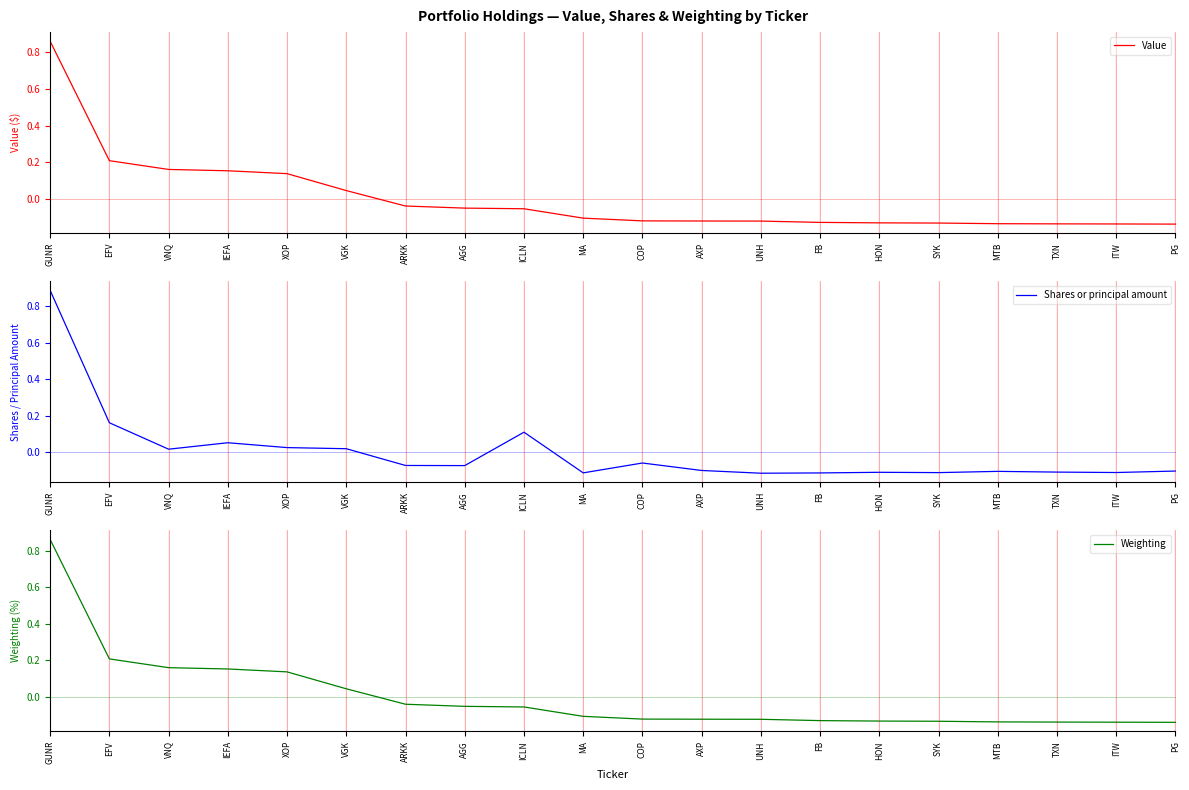

What are all the series names shown in the legend?

Value, Shares or principal amount, Weighting